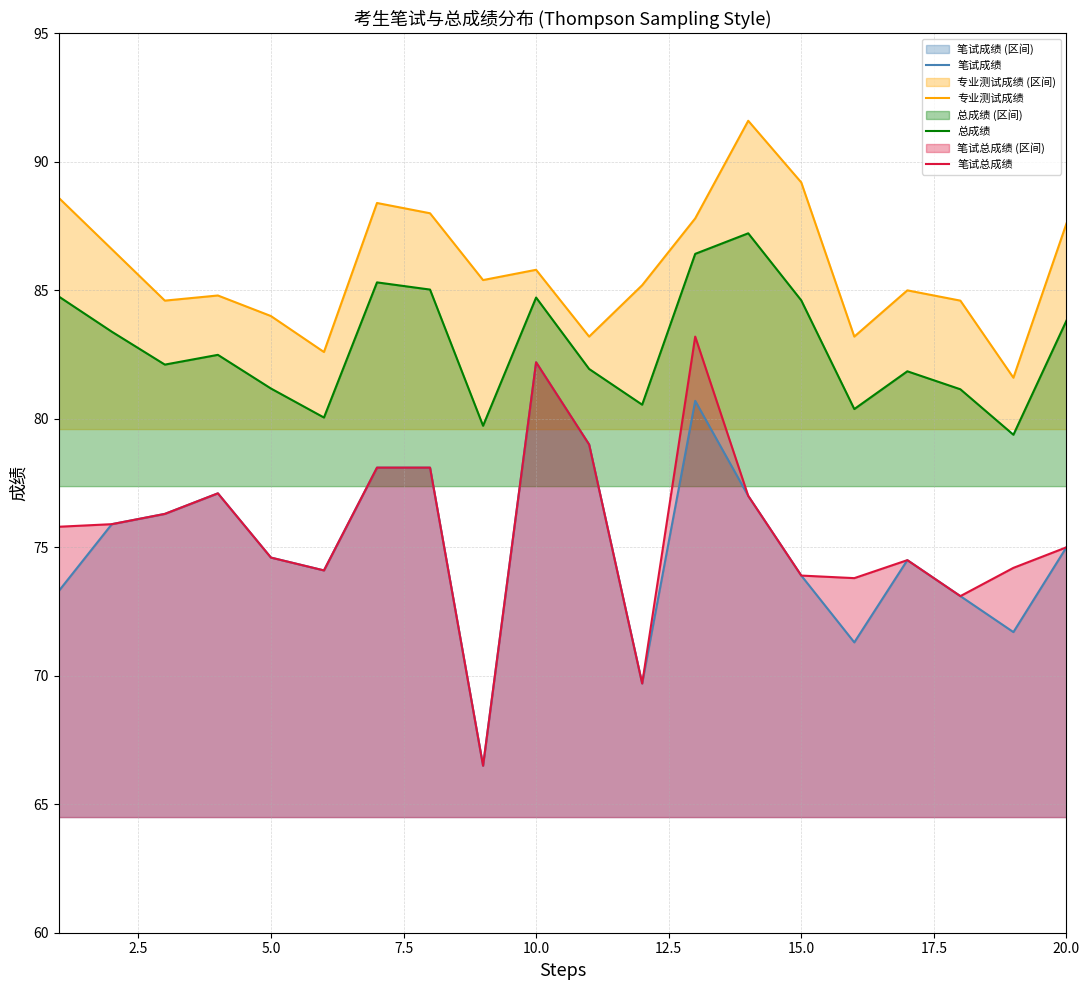

What is the total value across all series at 20.0?

321.4